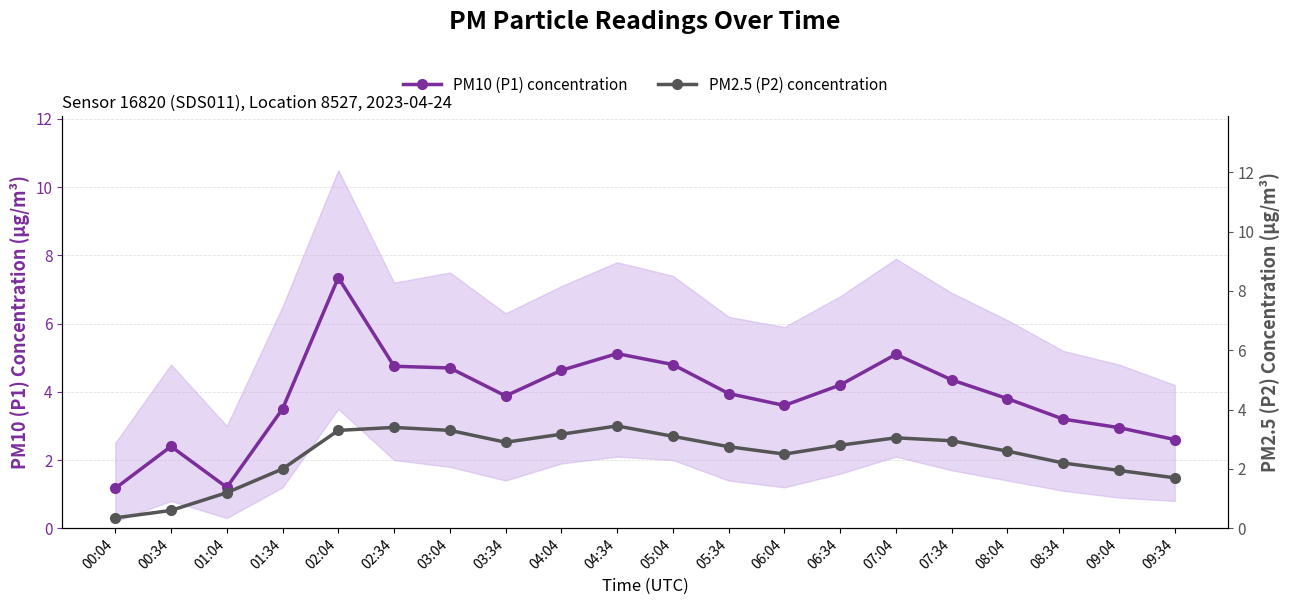

What is the label of the 8th point from the right?

06:04